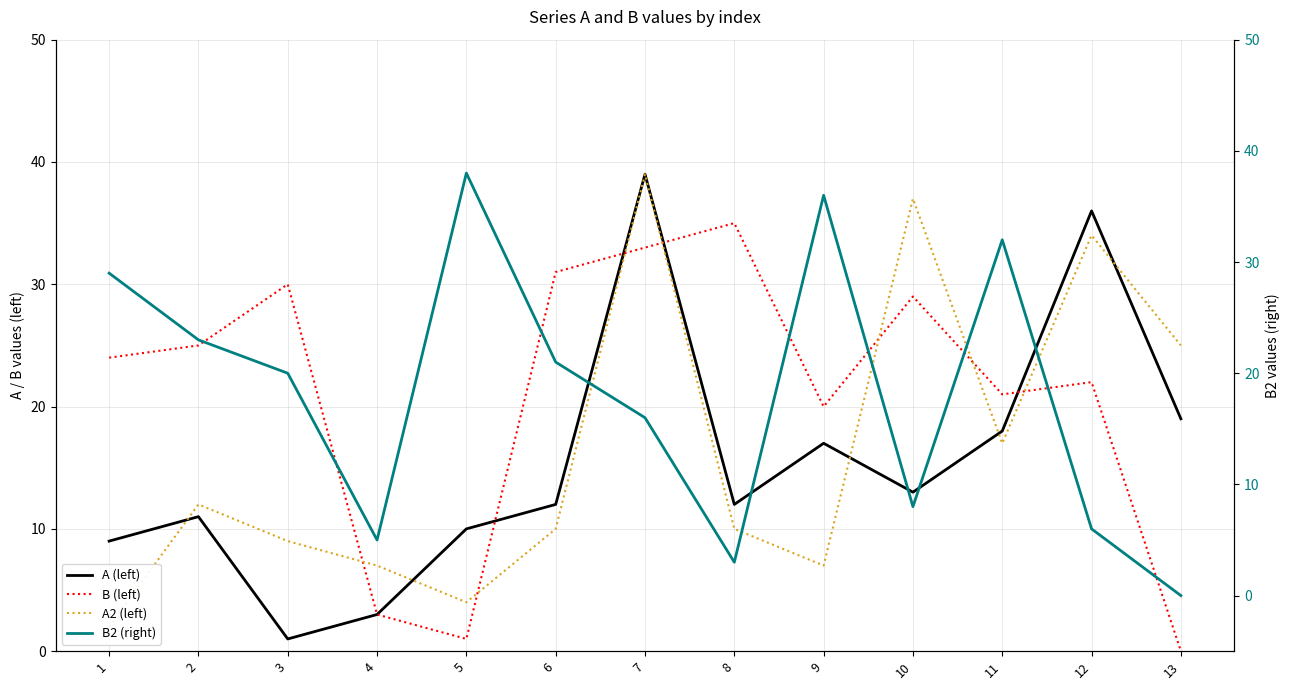

How many values in B (left) are above zero?

12